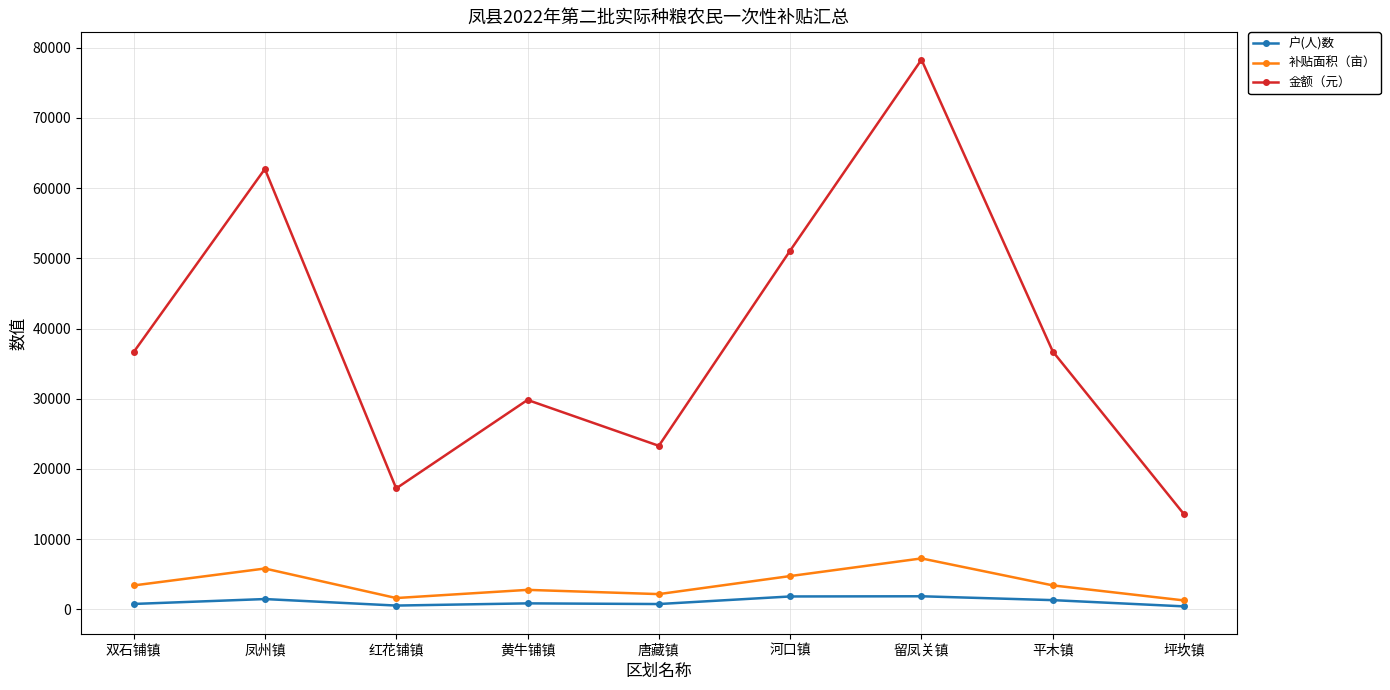

True or false: 户(人)数 and 金额（元） cross at least once.

False